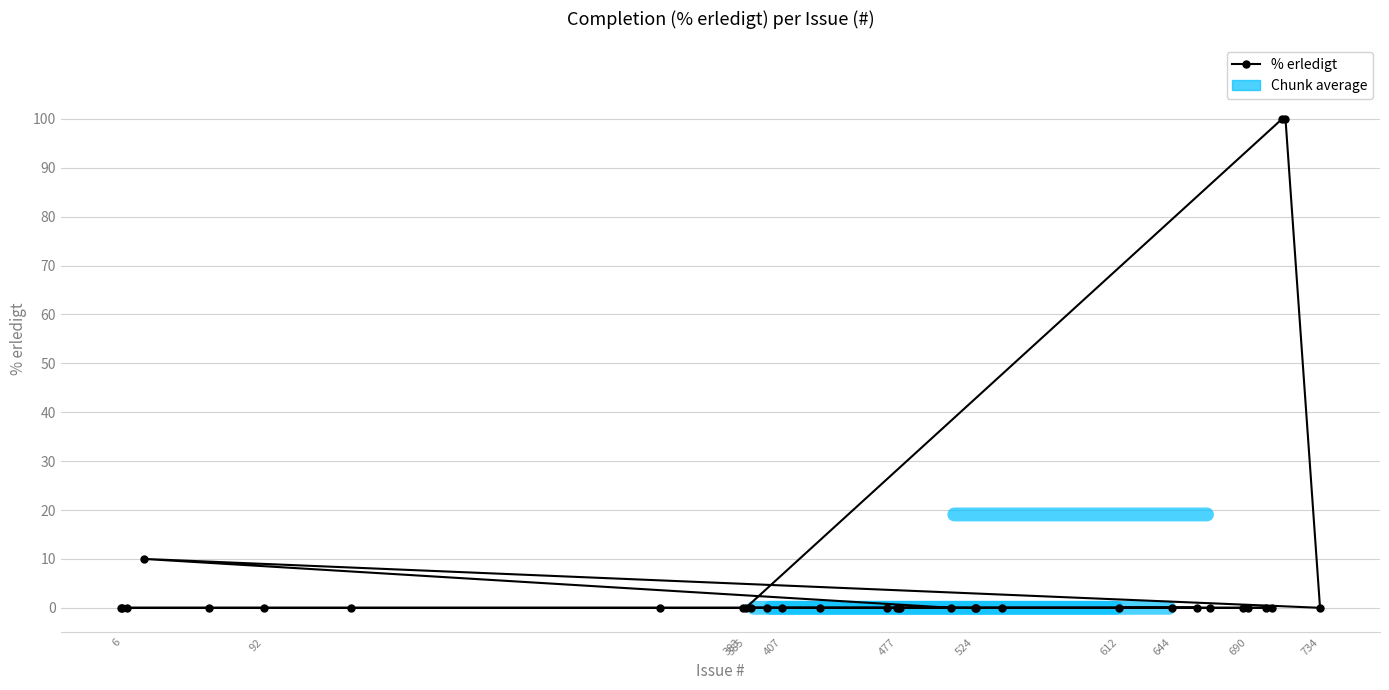

True or false: the data shows 0 at 385.

True